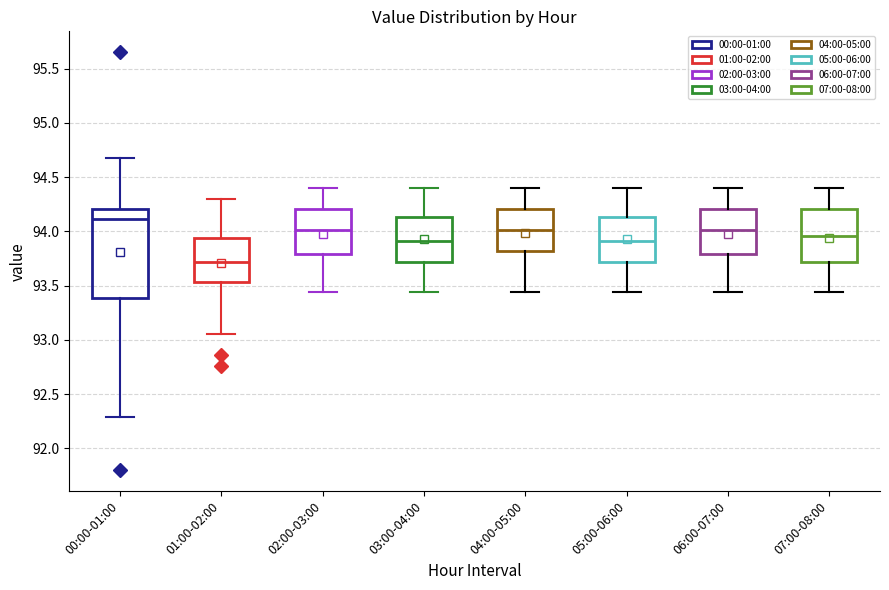

Reading left to right, transcribe this box plot: for each box, give where its median line is, the range the box spans, and where its two whiskers end, as read against the y-axis. The values are not printed on the chart, so give them approximately, as read against the axis.

00:00-01:00: median 94.10, box 93.40 to 94.20, whiskers 92.30 to 94.70
01:00-02:00: median 93.70, box 93.55 to 93.95, whiskers 93.05 to 94.30
02:00-03:00: median 94.00, box 93.80 to 94.20, whiskers 93.45 to 94.40
03:00-04:00: median 93.90, box 93.70 to 94.15, whiskers 93.45 to 94.40
04:00-05:00: median 94.00, box 93.80 to 94.20, whiskers 93.45 to 94.40
05:00-06:00: median 93.90, box 93.70 to 94.15, whiskers 93.45 to 94.40
06:00-07:00: median 94.00, box 93.80 to 94.20, whiskers 93.45 to 94.40
07:00-08:00: median 93.95, box 93.70 to 94.20, whiskers 93.45 to 94.40